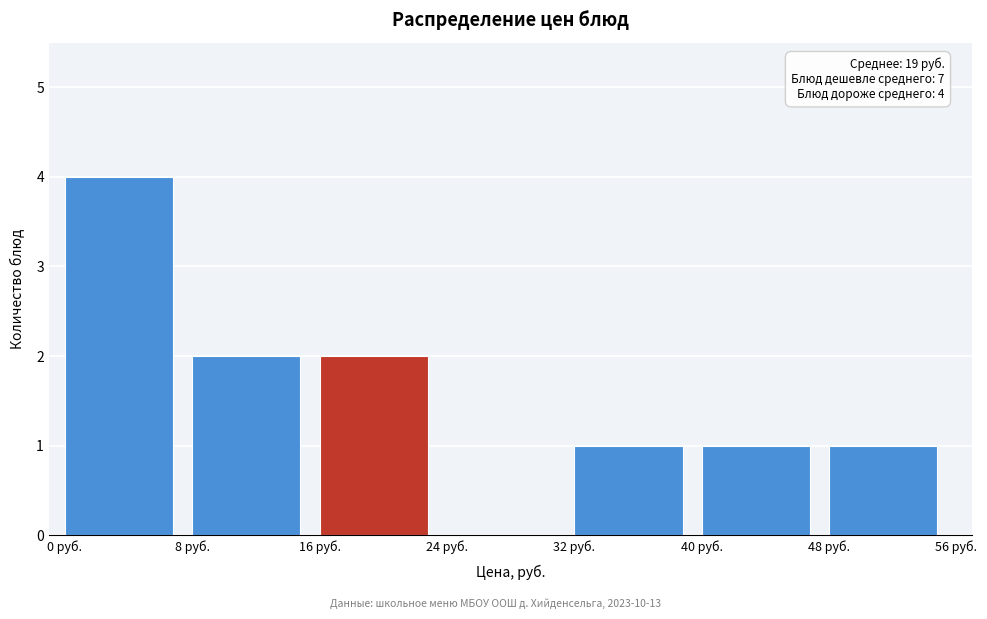

Over which range of the x-axis is the bar tallest?

0 to 8